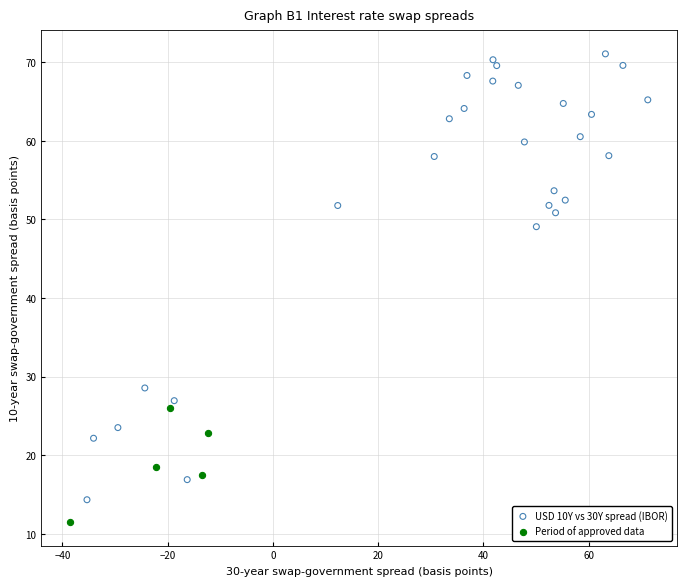

Which series contains the lowest Y value?

Period of approved data